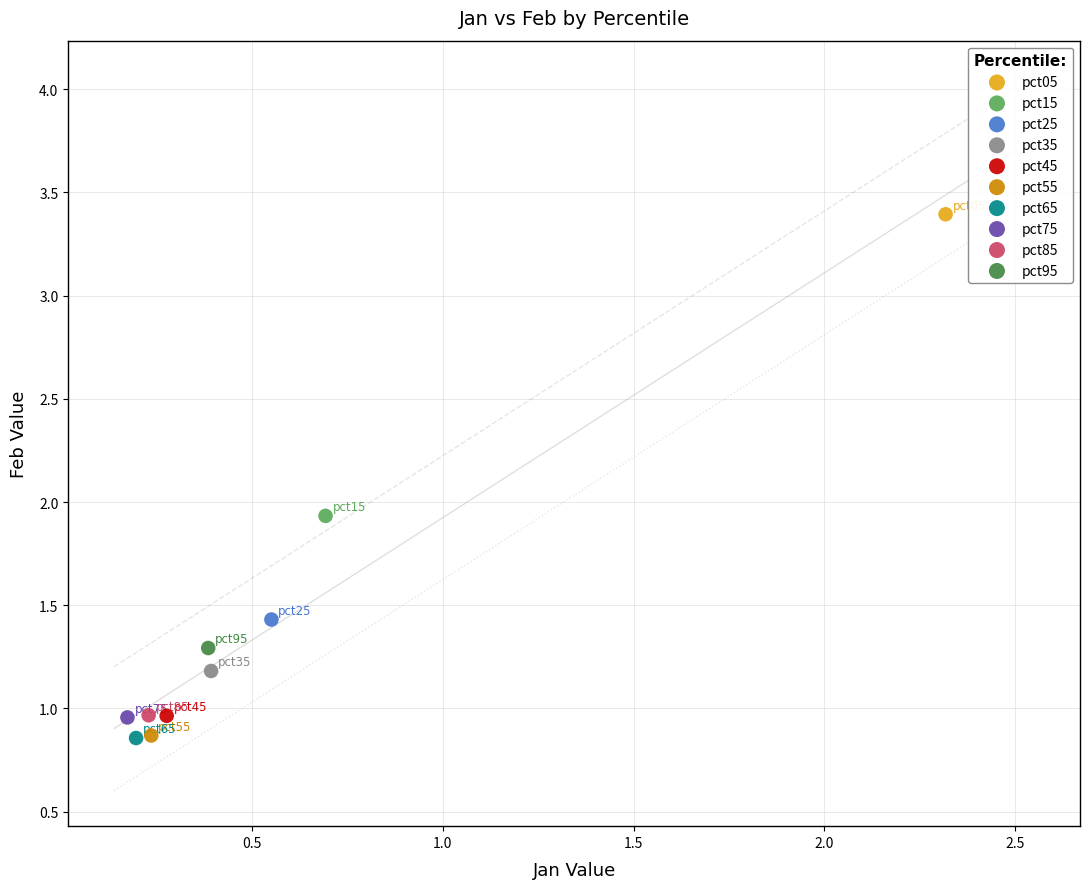

What are all the series names shown in the legend?

pct05, pct15, pct25, pct35, pct45, pct55, pct65, pct75, pct85, pct95